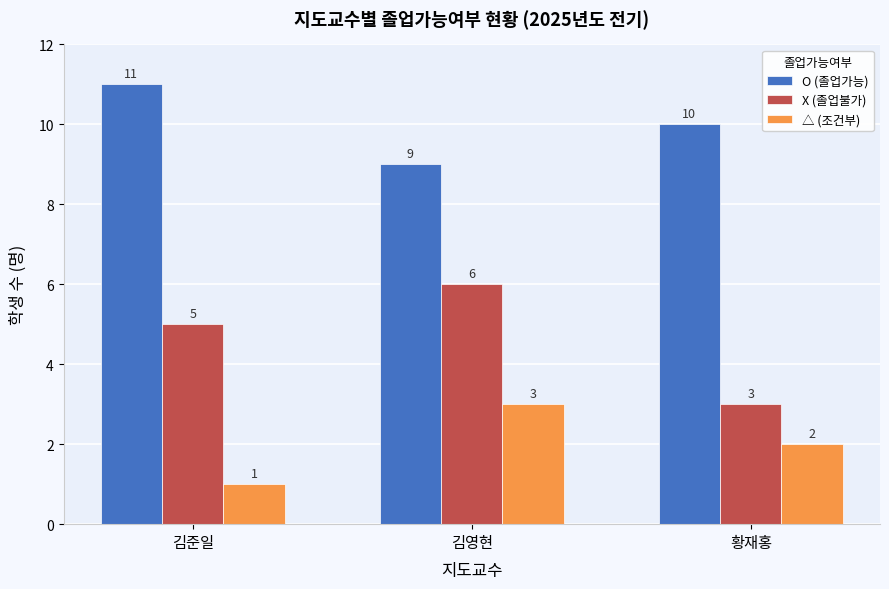

Is it true that X (졸업불가) equals 5 at 김준일?

True